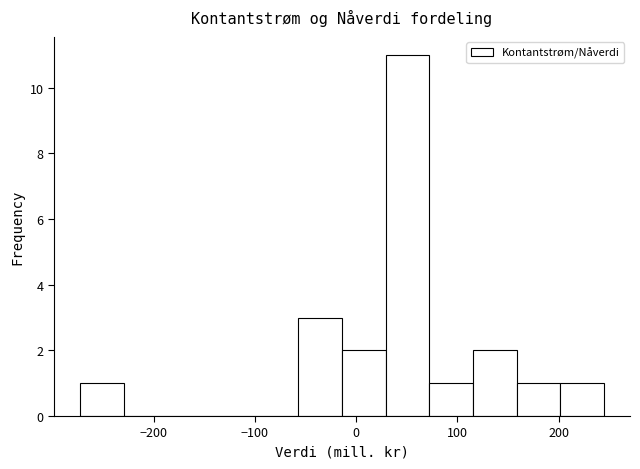

Reading left to right, list every bar in this chart as the range it spans on the x-axis followed by its height. Neither the bar edges nor the heights are printed on the chart, so give them approximately, as read against the axes.

-270 to -230: 1
-230 to -190: 0
-190 to -140: 0
-140 to -100: 0
-100 to -60: 0
-60 to -10: 3
-10 to 30: 2
30 to 70: 11
70 to 120: 1
120 to 160: 2
160 to 200: 1
200 to 240: 1